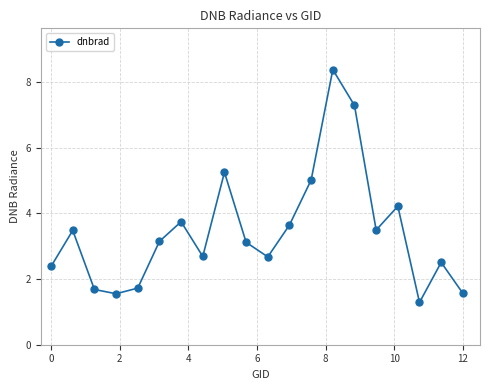

What is the greatest value displayed?

8.4